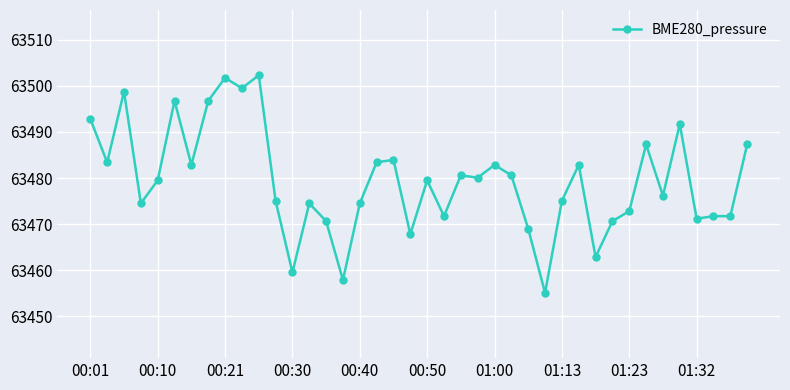

What is the maximum value shown in the chart?

63502.3